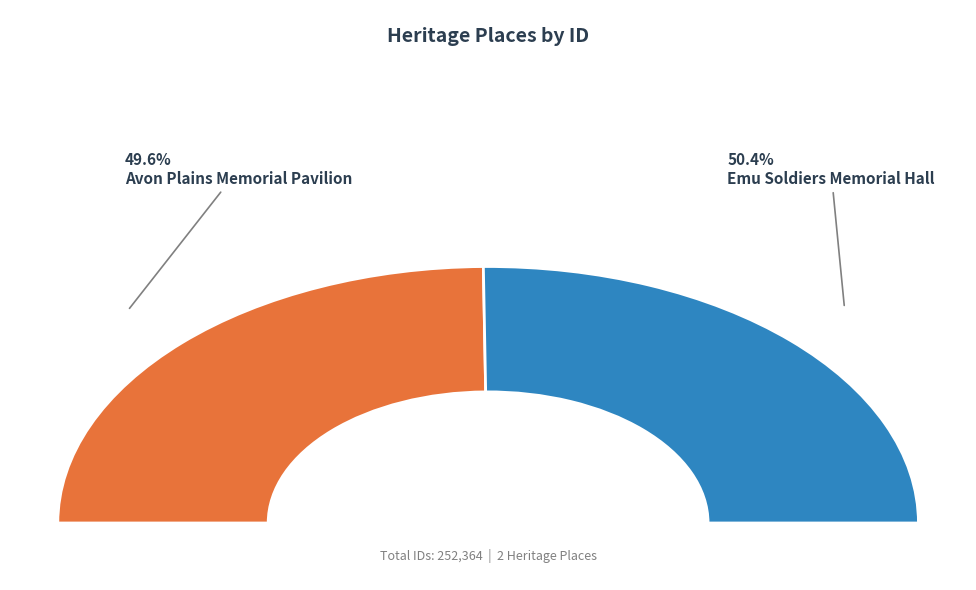

How many slices are in this pie chart?

2